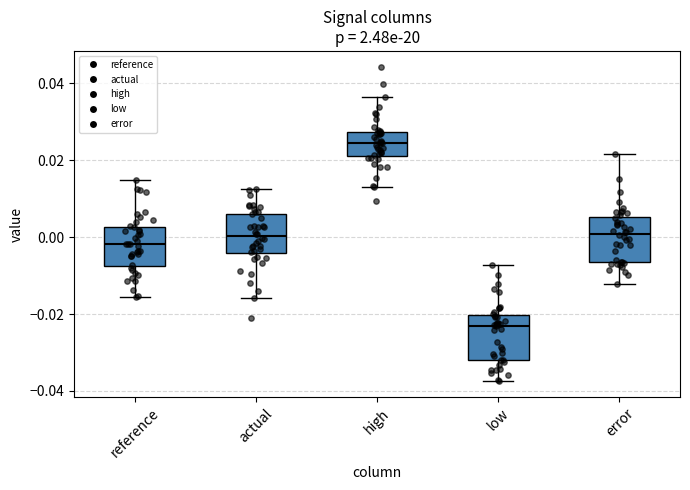

Where does the lower whisker of the box for actual end on the y-axis? The values are not printed on the chart, so give them approximately, as read against the axis.

-0.016